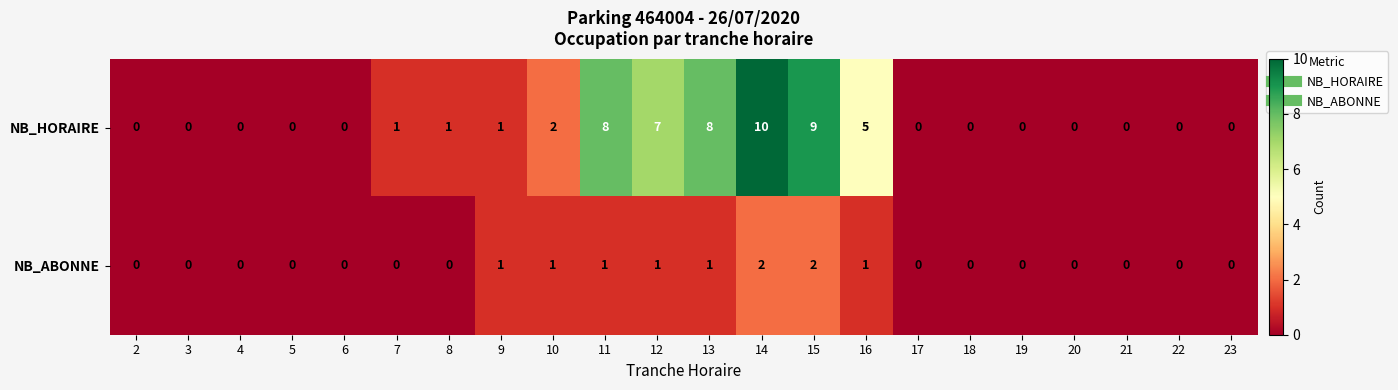

The value of NB_HORAIRE at 8 is 1. True or false?

True